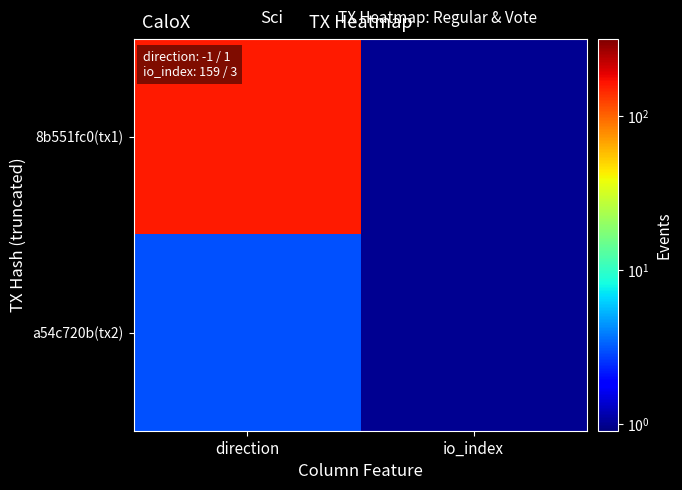

Reading right to left, extract all data points from this chart.

8b551fc0(tx1): io_index=1	direction=159
a54c720b(tx2): io_index=1	direction=3